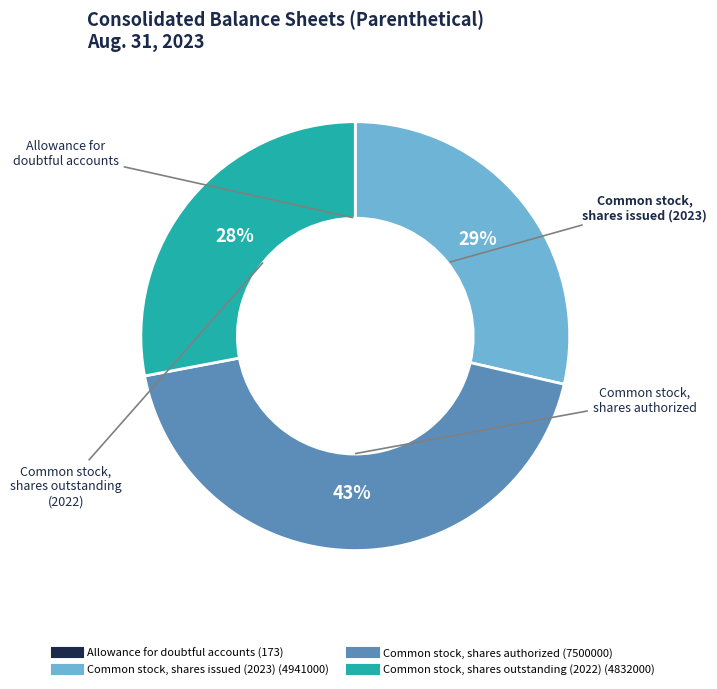

Do Common stock, shares issued and Common stock, shares authorized together represent more than half of the pie?

Yes